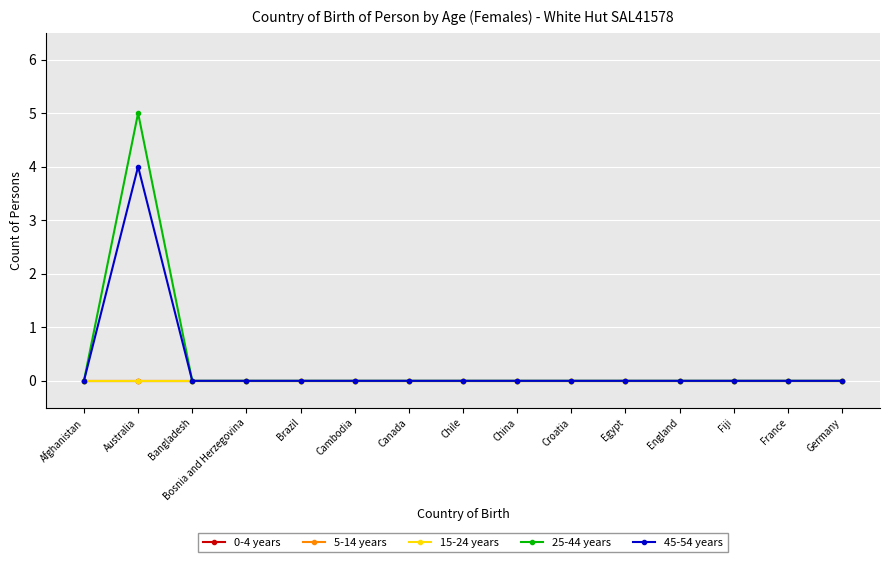

Where is 45-54 years nearest to the value 2?

Afghanistan